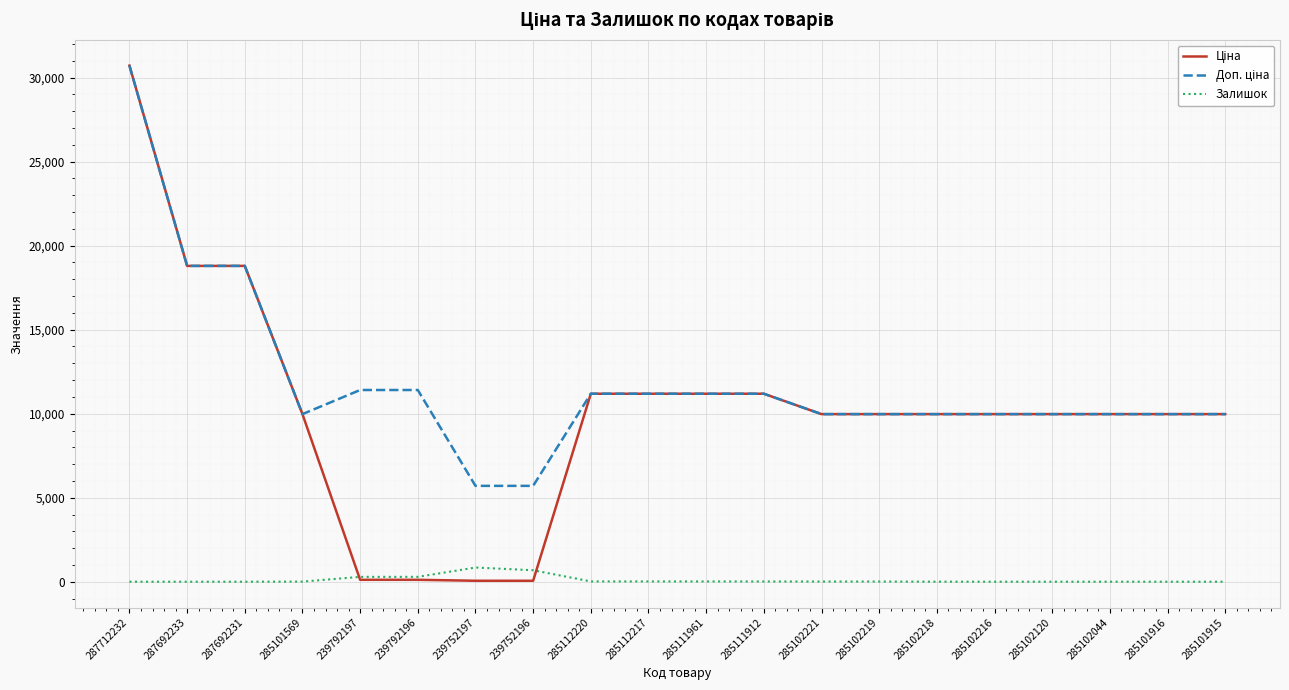

The value of Залишок at 285101916 is 0.0. True or false?

True